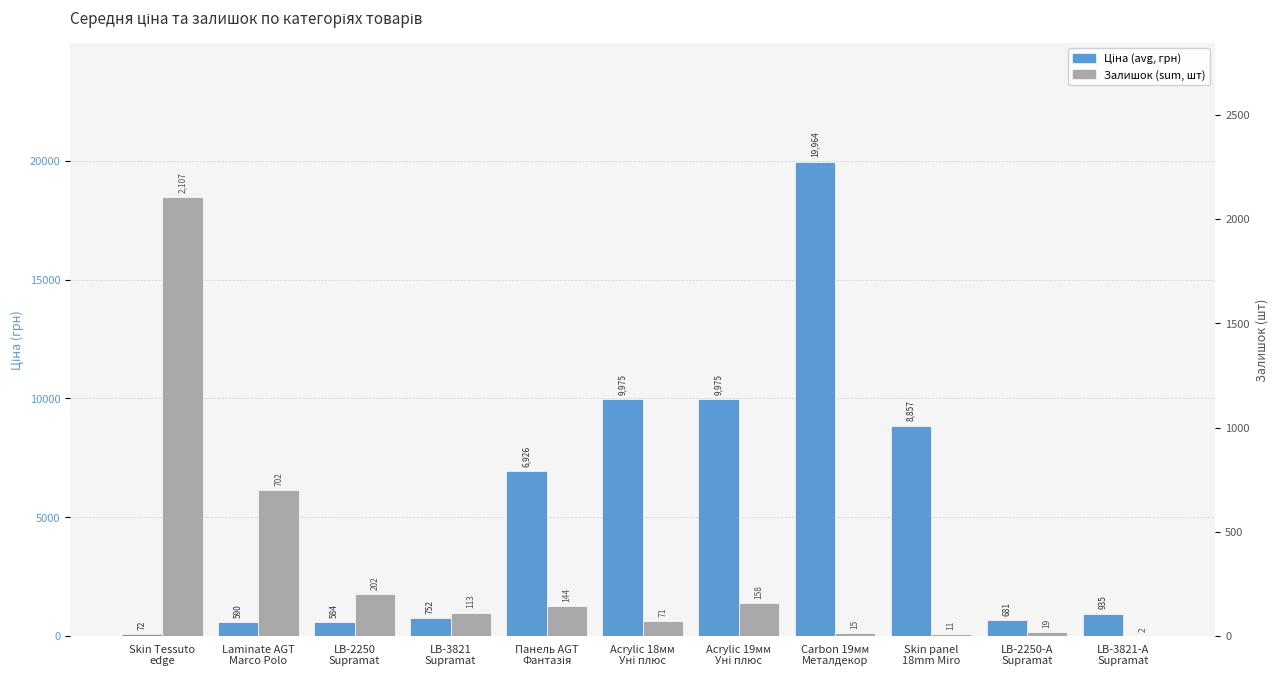

How many bars are there in total?

22